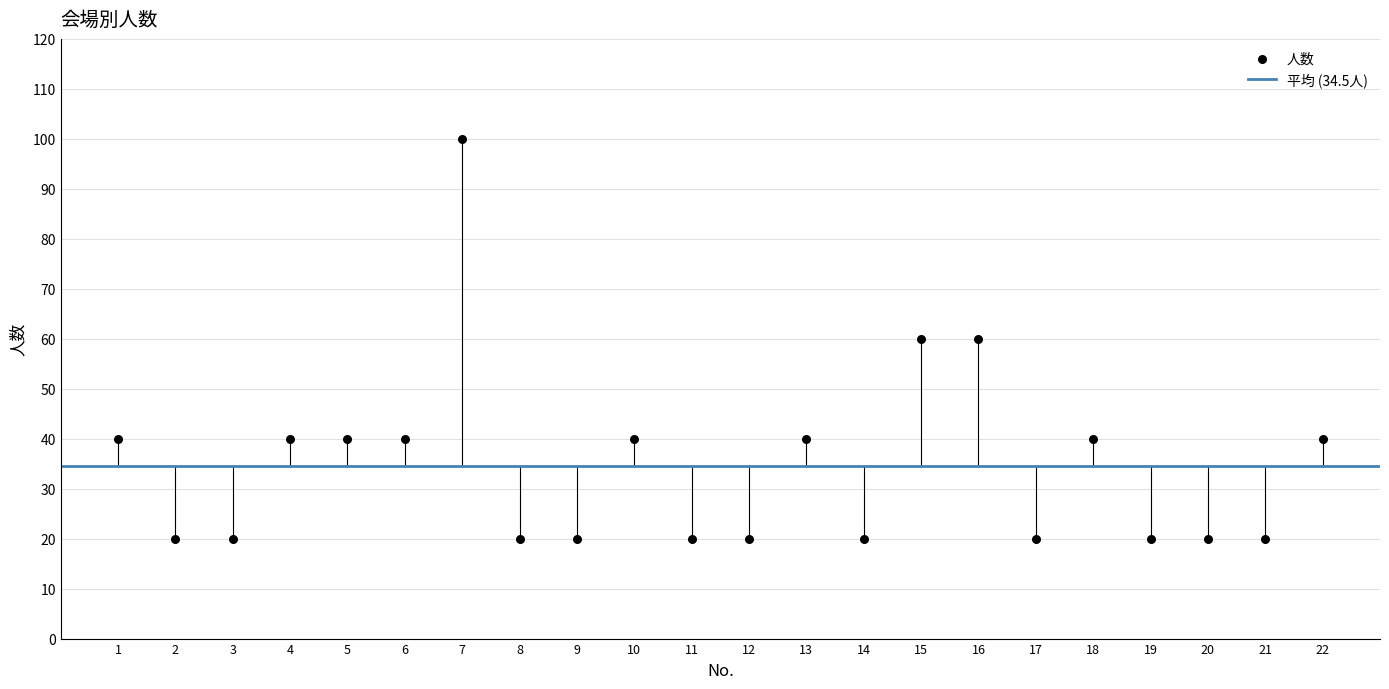

What is the range of Y values (max minus min)?

80